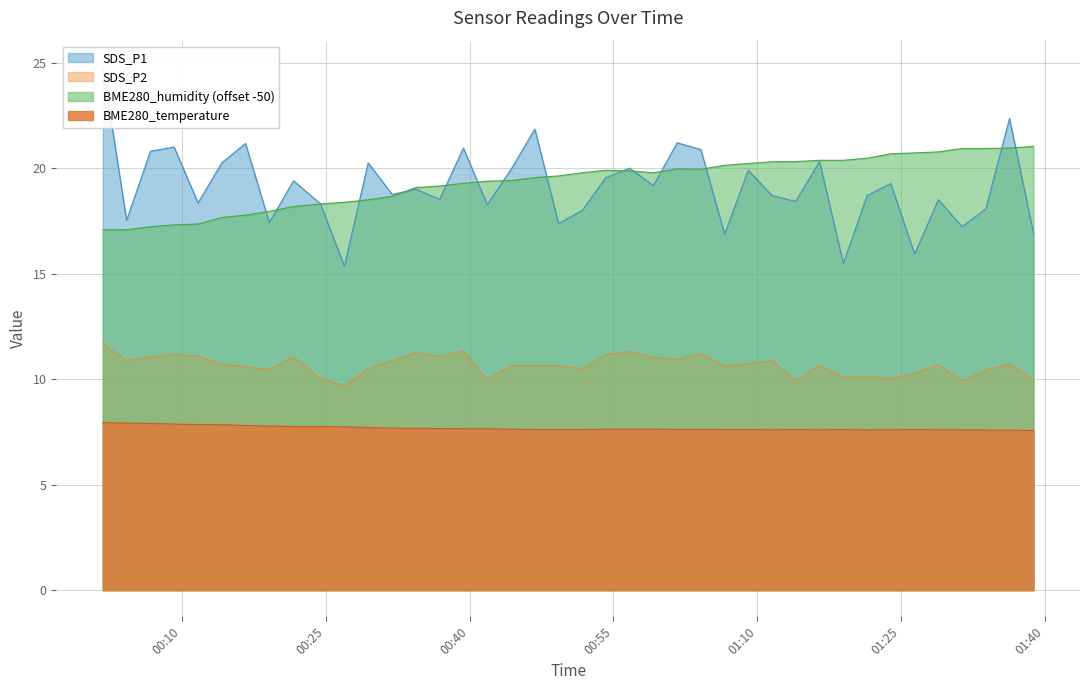

What is the average value of the SDS_P2 series?

10.7